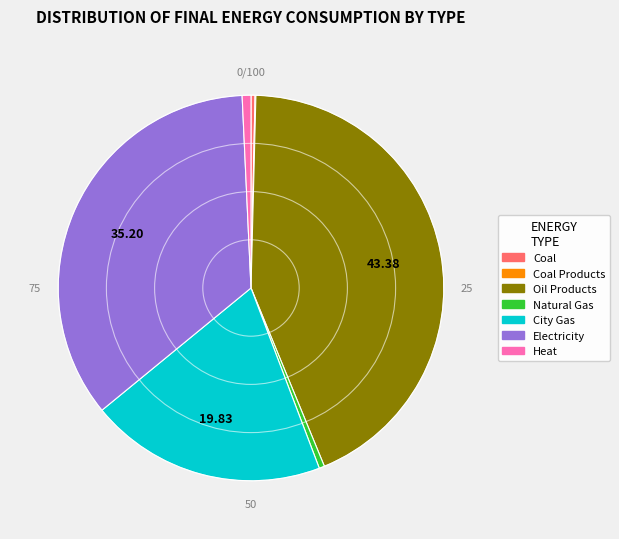

Is there any slice that represents more than half of the pie?

No